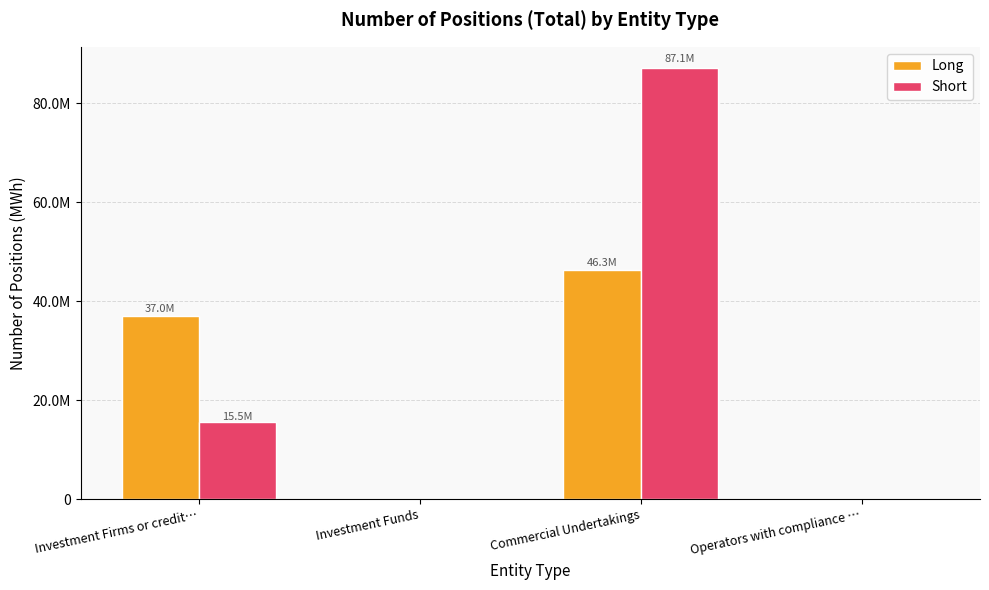

Which series changed the most between Investment Firms or credit… and Investment Funds?

Long